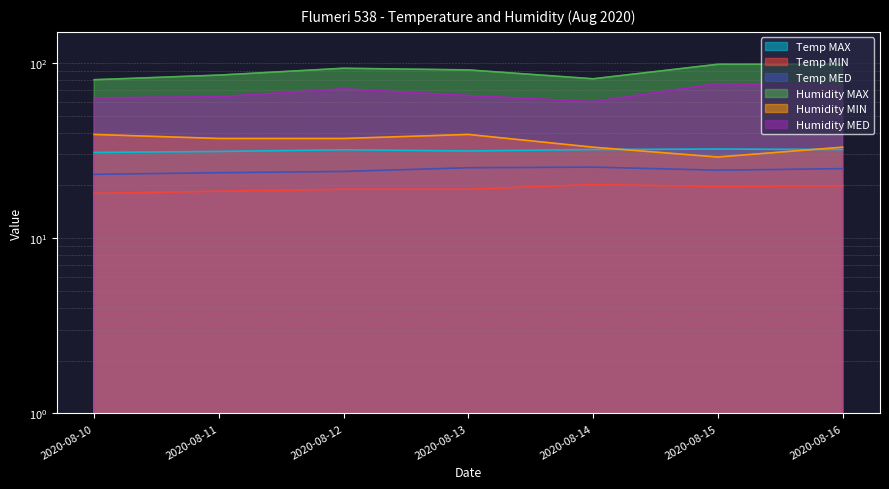

What is the difference between the highest and lowest values at 2020-08-11?

66.5